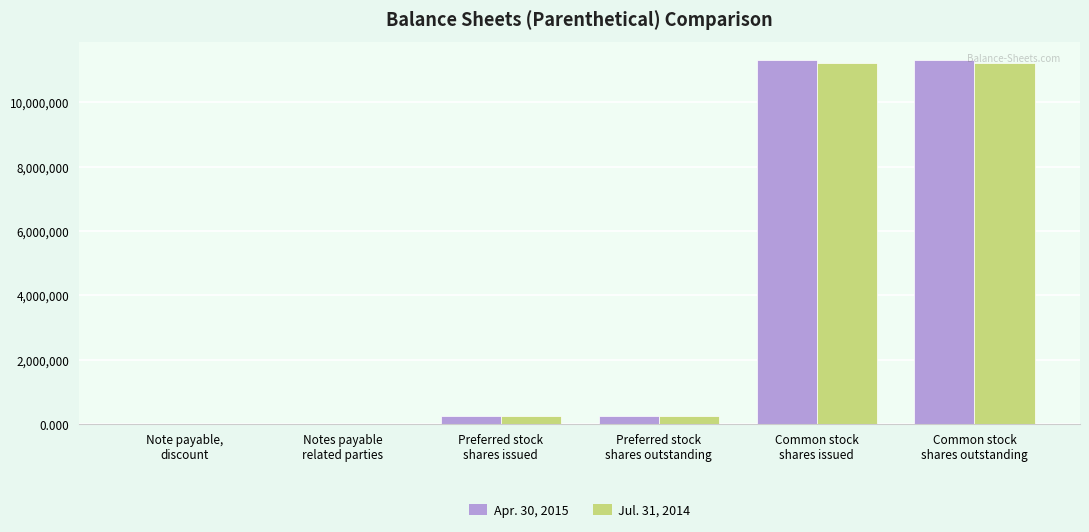

What are all the series names shown in the legend?

Apr. 30, 2015, Jul. 31, 2014